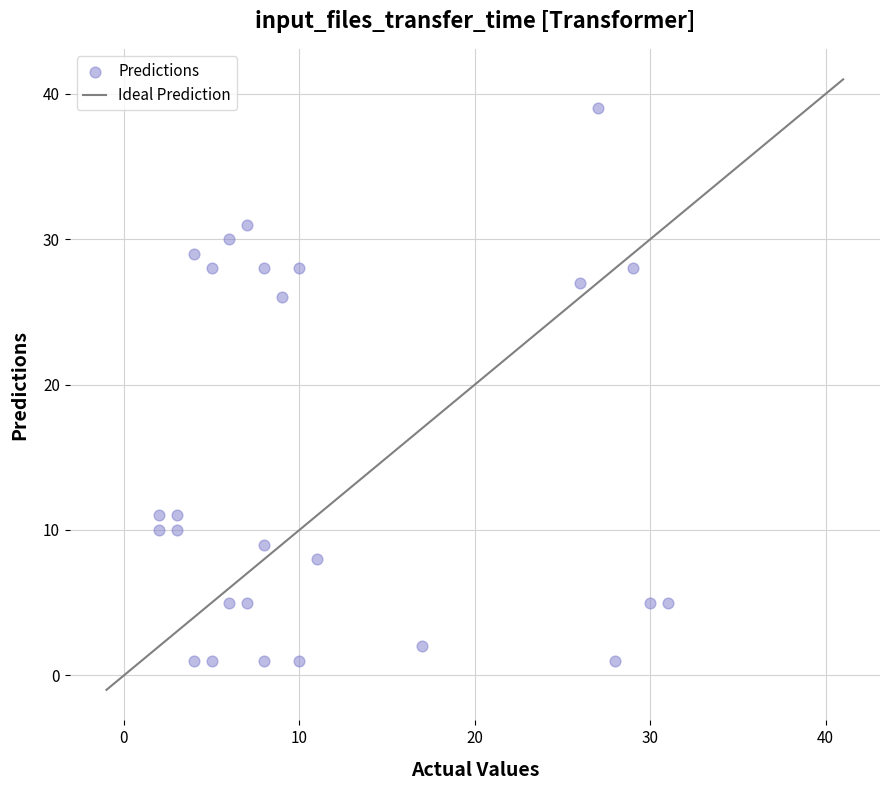

What Y value in the scatter plot is closest to 20?

26